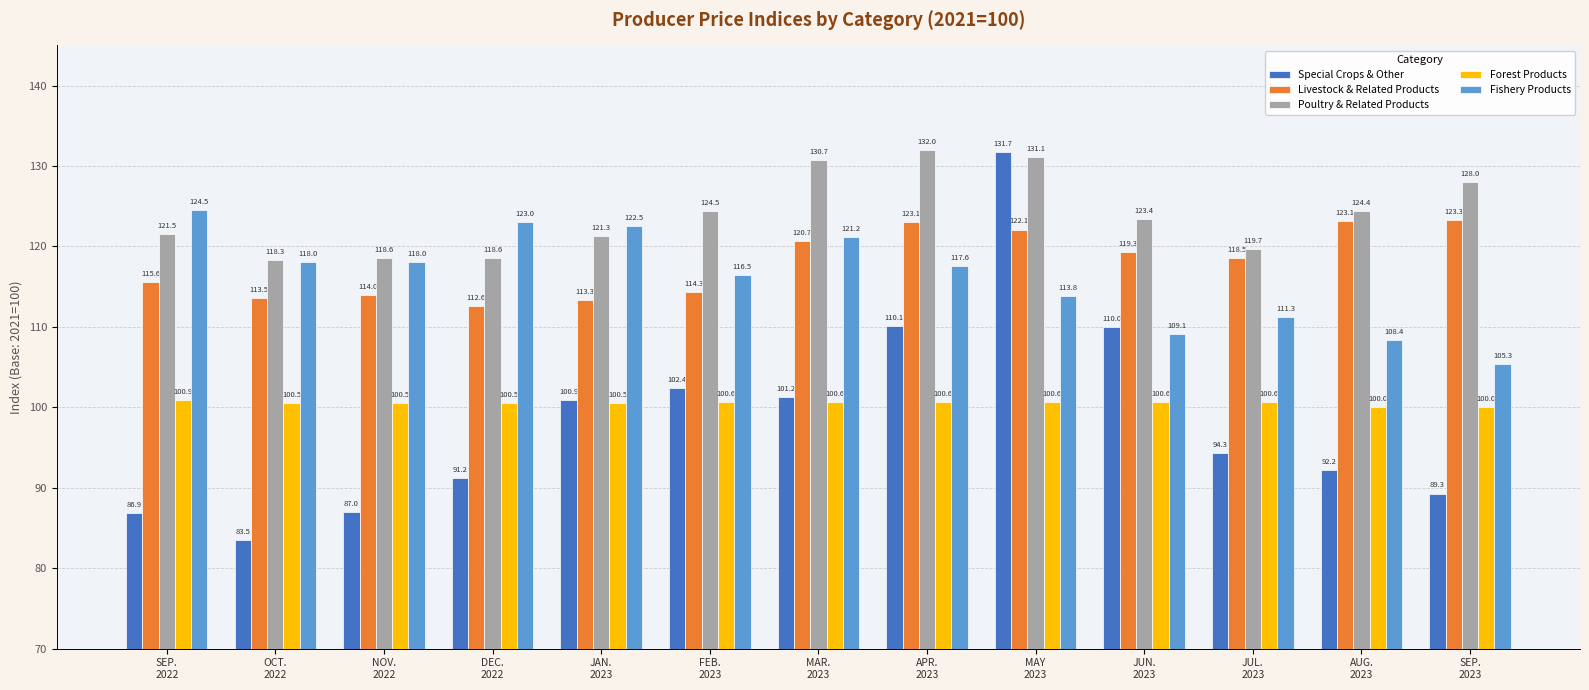

How many bars are there in each group?

5